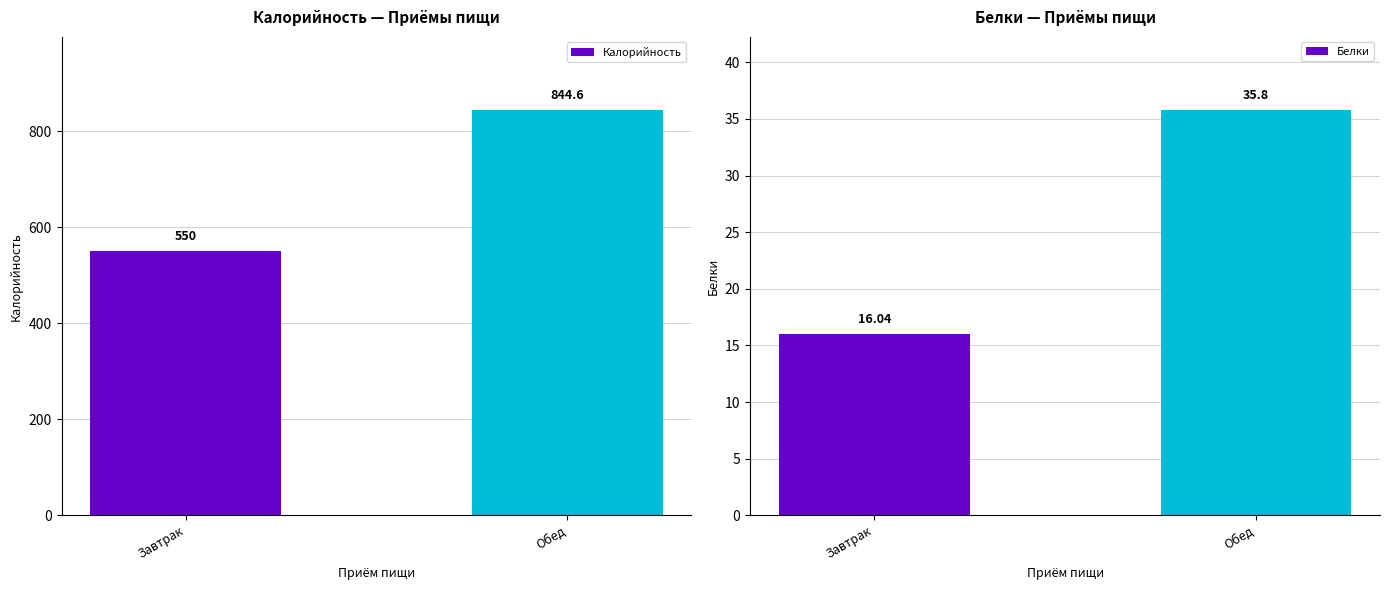

What is the label of the 2nd bar from the right?

Завтрак